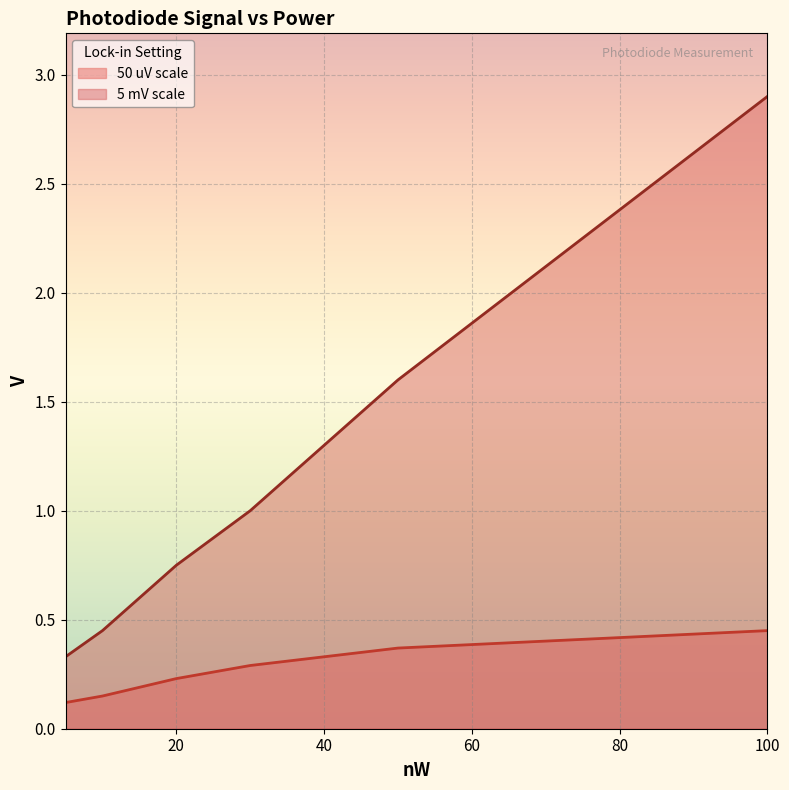

Is the value of 5 mV scale at 5 greater than the value of 50 uV scale at 100?

No